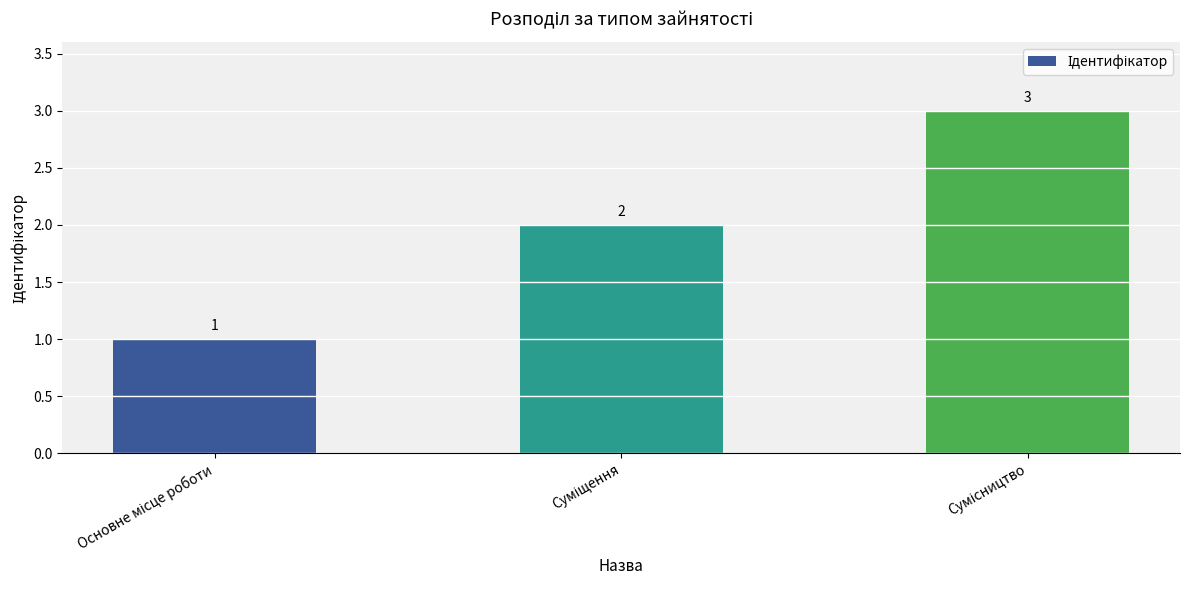

How many values are between 1 and 3?

3